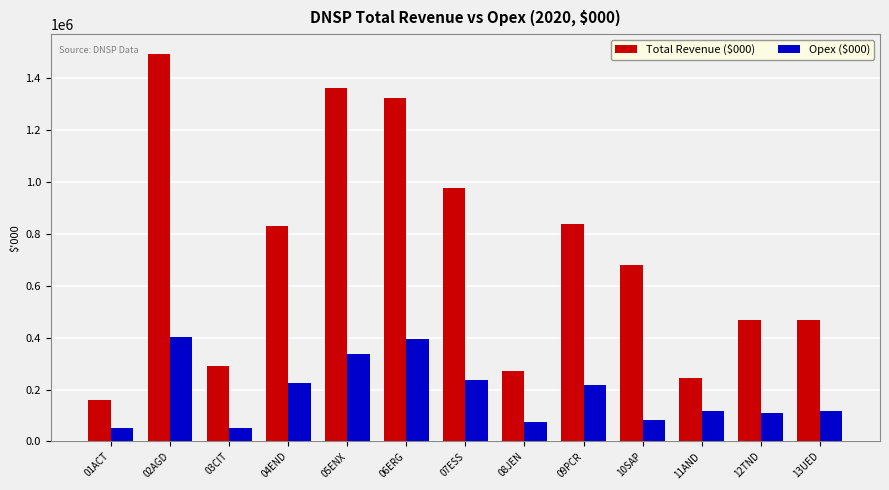

What is the difference between the maximum and minimum values in the Opex ($000) series?

350539.7